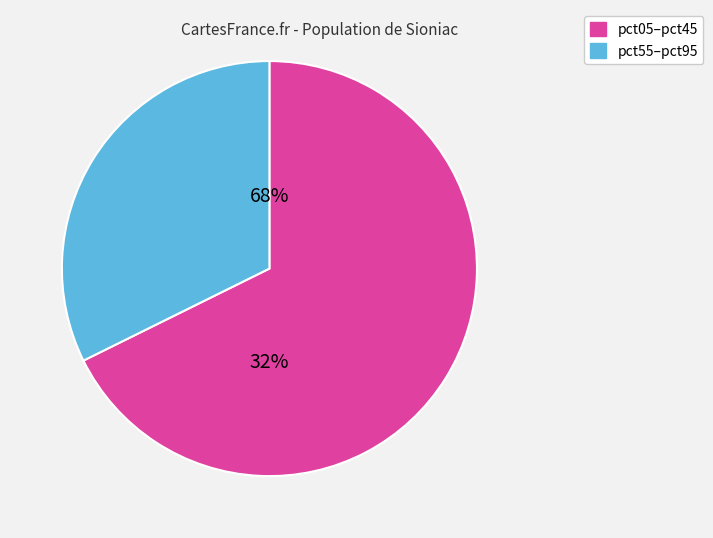

What is the largest slice in the pie chart?

pct05